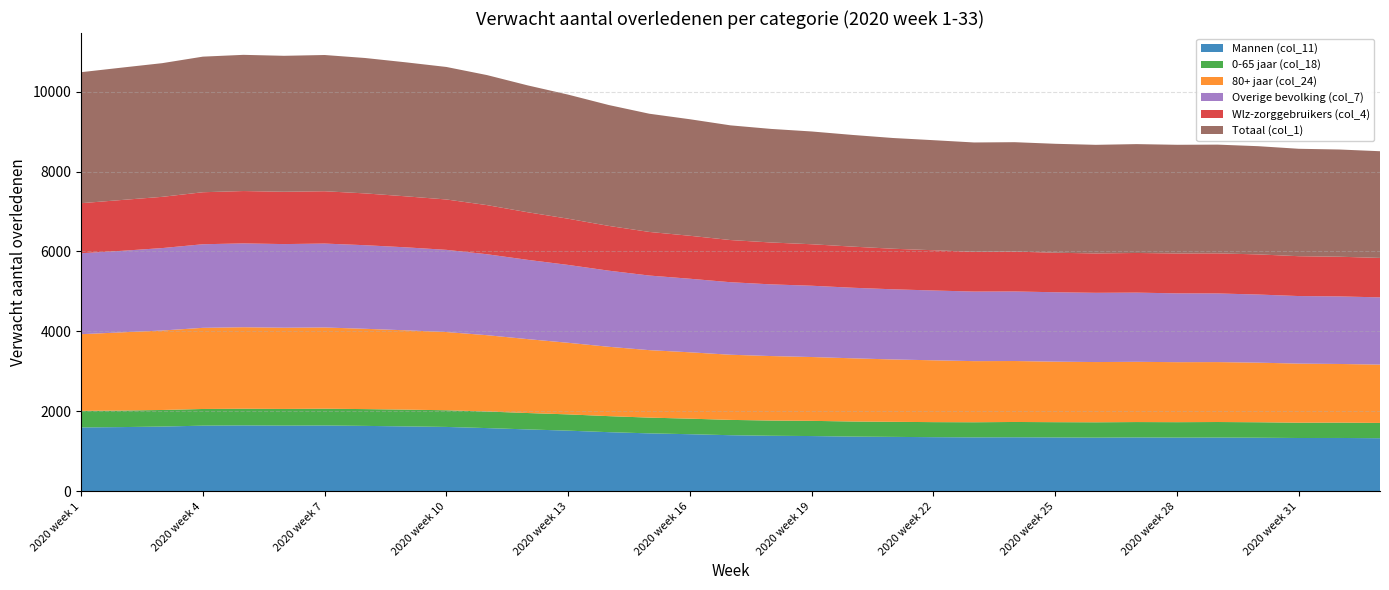

Reading right to left, extract all data points from this chart.

Mannen (col_11): 1329	1335	1334	1341	1345	1344	1348	1343	1348	1352	1350	1355	1362	1369	1383	1390	1404	1429	1450	1480	1518	1549	1582	1611	1624	1637	1647	1644	1649	1643	1620	1607	1598
0-65 jaar (col_18): 382	384	383	387	389	386	385	384	382	383	378	376	377	378	380	381	383	389	394	401	407	410	415	417	420	420	420	417	417	417	415	413	415
80+ jaar (col_24): 1459	1467	1478	1491	1499	1501	1507	1507	1514	1525	1529	1547	1560	1581	1597	1613	1630	1660	1688	1735	1791	1849	1909	1957	1984	2009	2032	2032	2039	2030	1988	1957	1918
Overige bevolking (col_7): 1682	1690	1690	1704	1717	1721	1731	1732	1736	1740	1740	1746	1755	1765	1783	1793	1814	1840	1866	1904	1948	1983	2025	2056	2076	2091	2099	2092	2097	2091	2062	2039	2025
Wlz-zorggebruikers (col_4): 987	993	997	1004	1003	998	992	985	989	997	995	1007	1015	1029	1038	1048	1055	1075	1091	1120	1156	1191	1229	1260	1276	1296	1309	1309	1310	1301	1282	1272	1252
Totaal (col_1): 2669	2682	2687	2707	2720	2719	2723	2717	2725	2737	2735	2753	2770	2794	2821	2841	2869	2915	2957	3024	3104	3174	3253	3315	3352	3387	3408	3401	3407	3392	3344	3311	3277